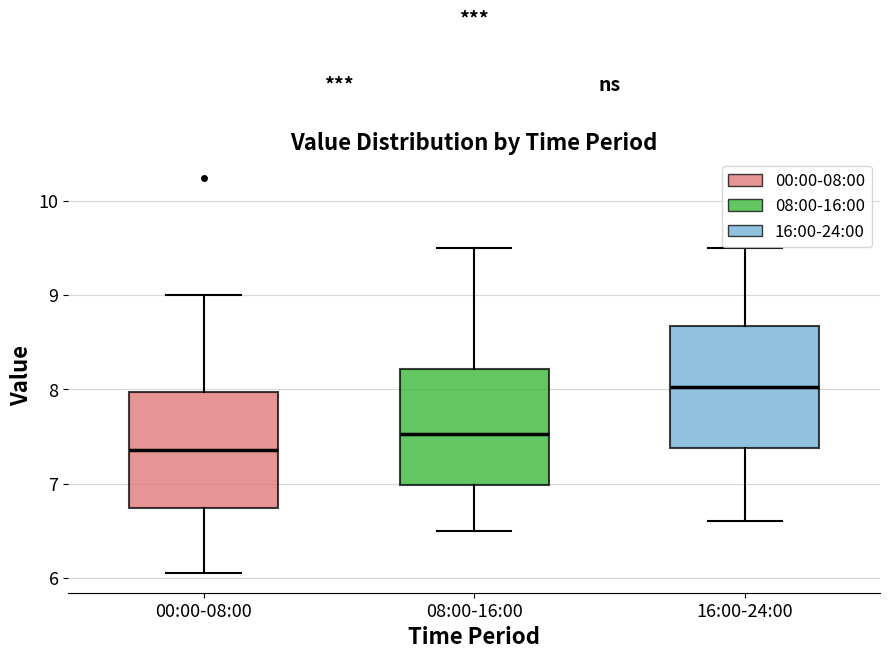

Where does the lower whisker of the box for 08:00-16:00 end on the y-axis? The values are not printed on the chart, so give them approximately, as read against the axis.

6.5